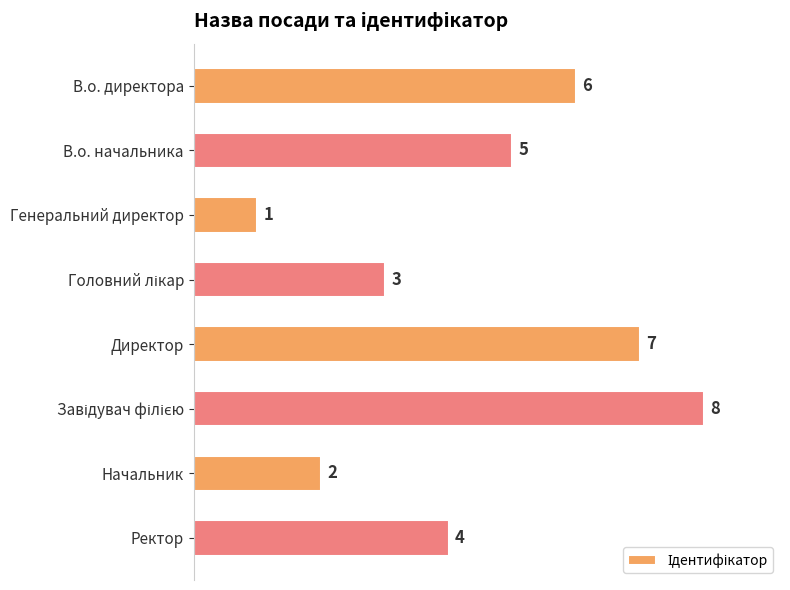

True or false: the data shows 7 at Директор.

True